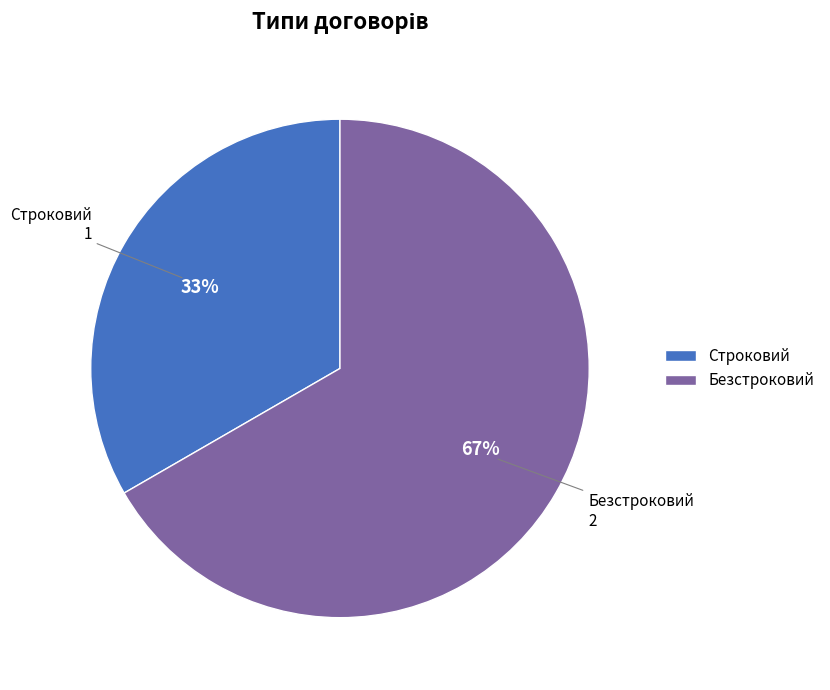

Do Строковий and Безстроковий together represent more than half of the pie?

Yes